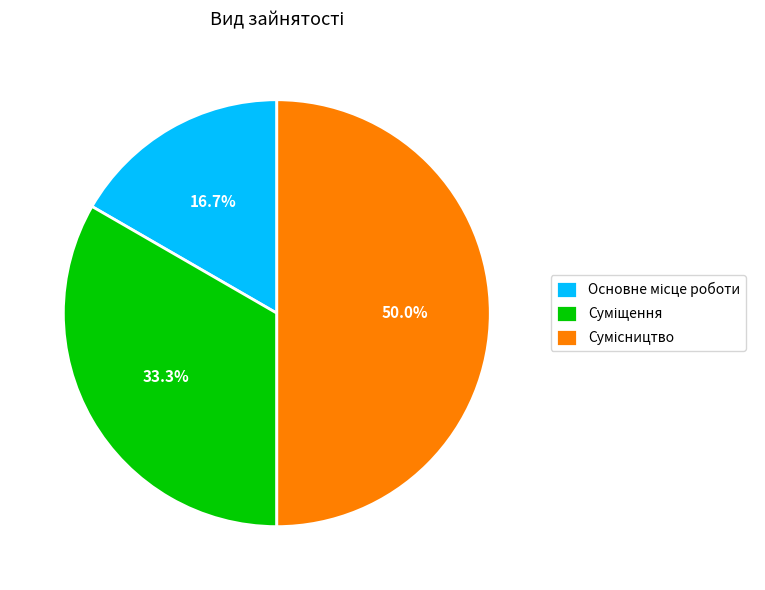

The Основне місце роботи slice represents 17% of the pie. True or false?

True